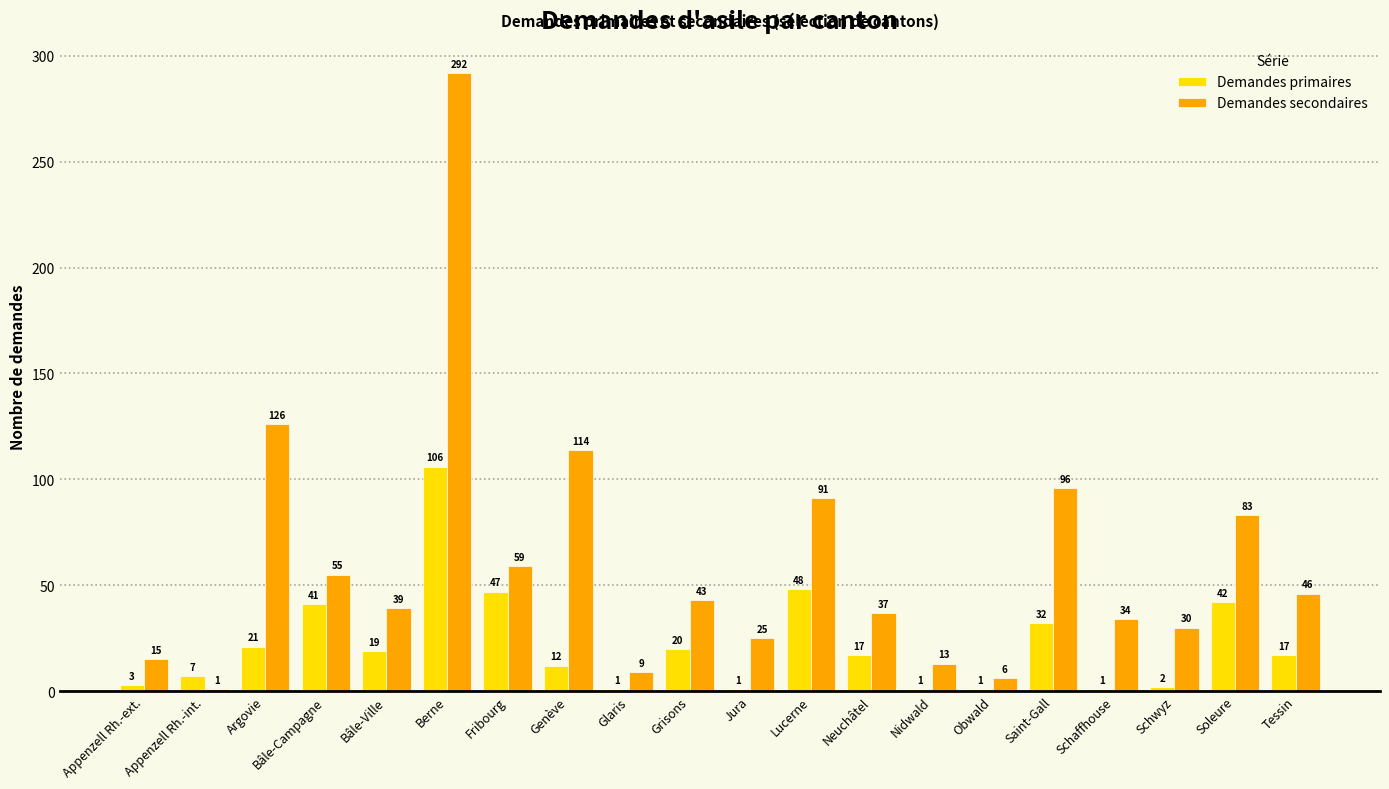

What is the sum of the Demandes primaires values at Fribourg and Schwyz?

49